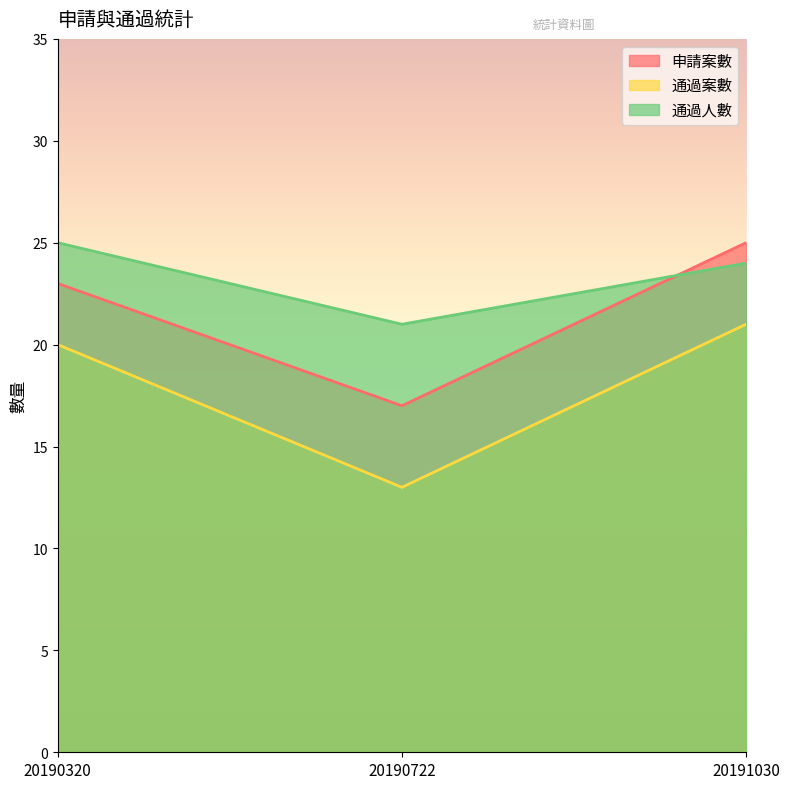

What is the minimum value shown in the chart?

13